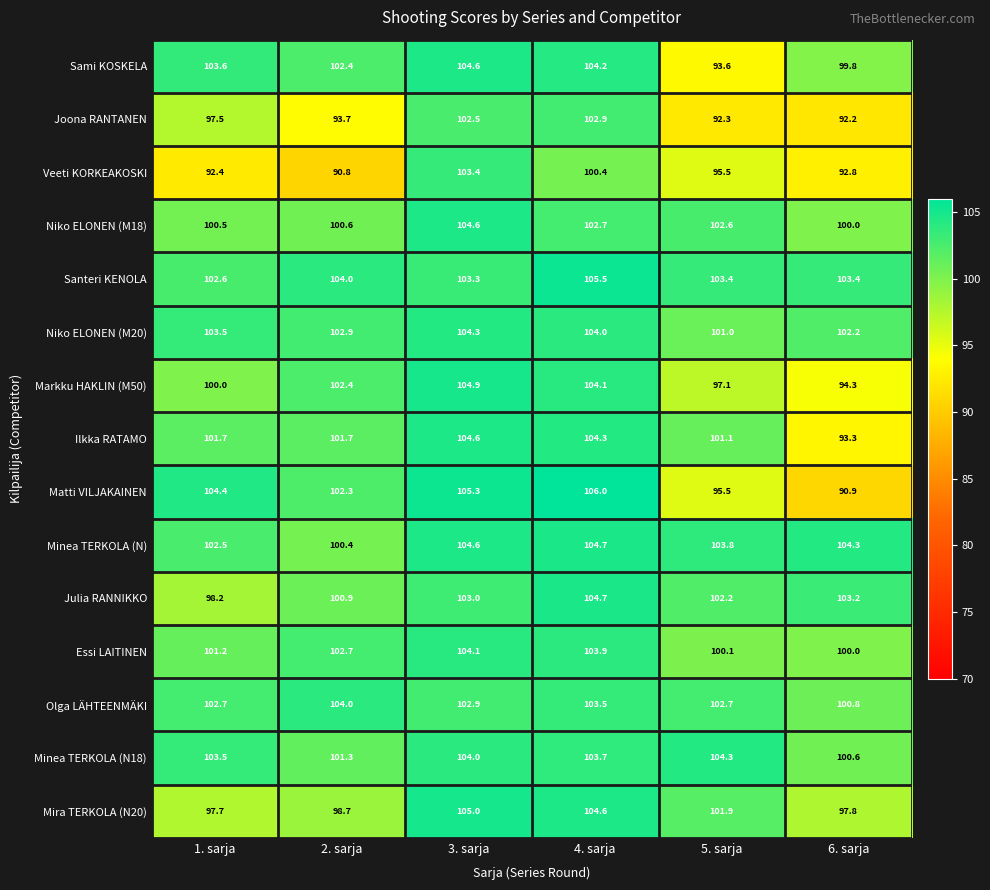

Rank the categories by Julia RANNIKKO value from highest to lowest.

4. sarja, 6. sarja, 3. sarja, 5. sarja, 2. sarja, 1. sarja